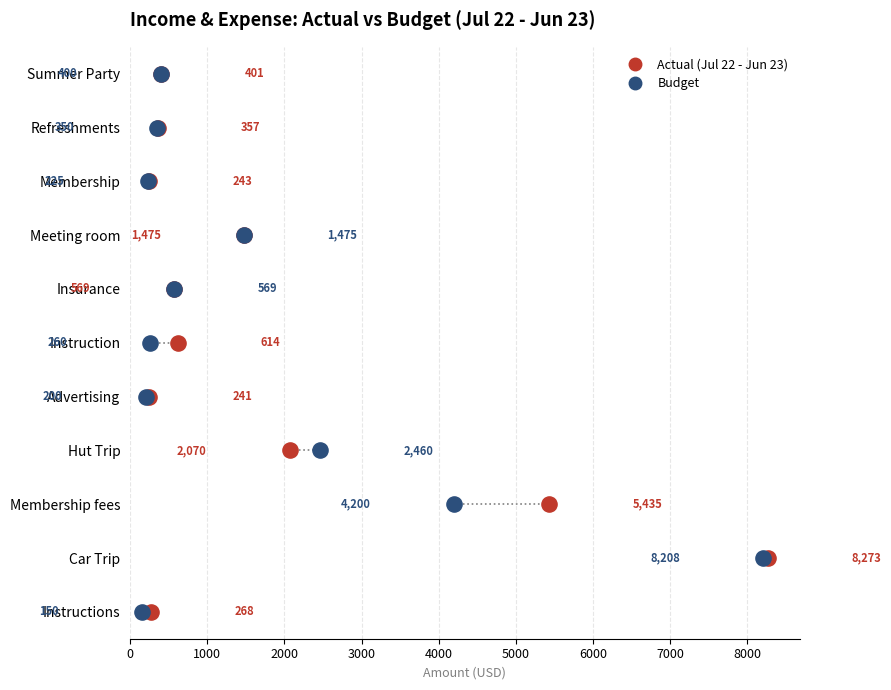

What are all the series names shown in the legend?

Actual (Jul 22 - Jun 23), Budget